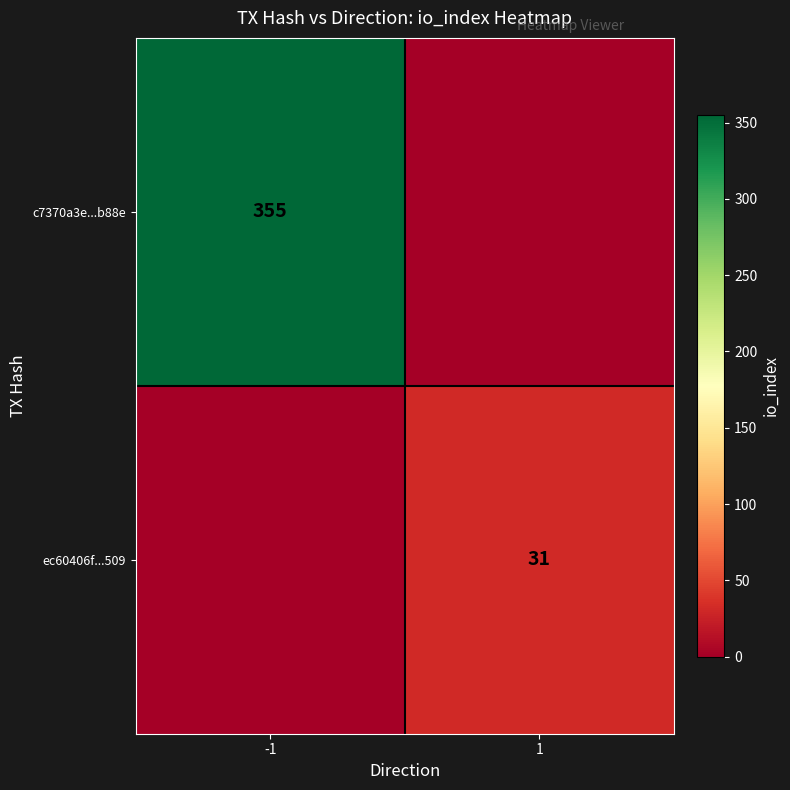

The c7370a3e...b88e series shows 150 at -1. True or false?

False